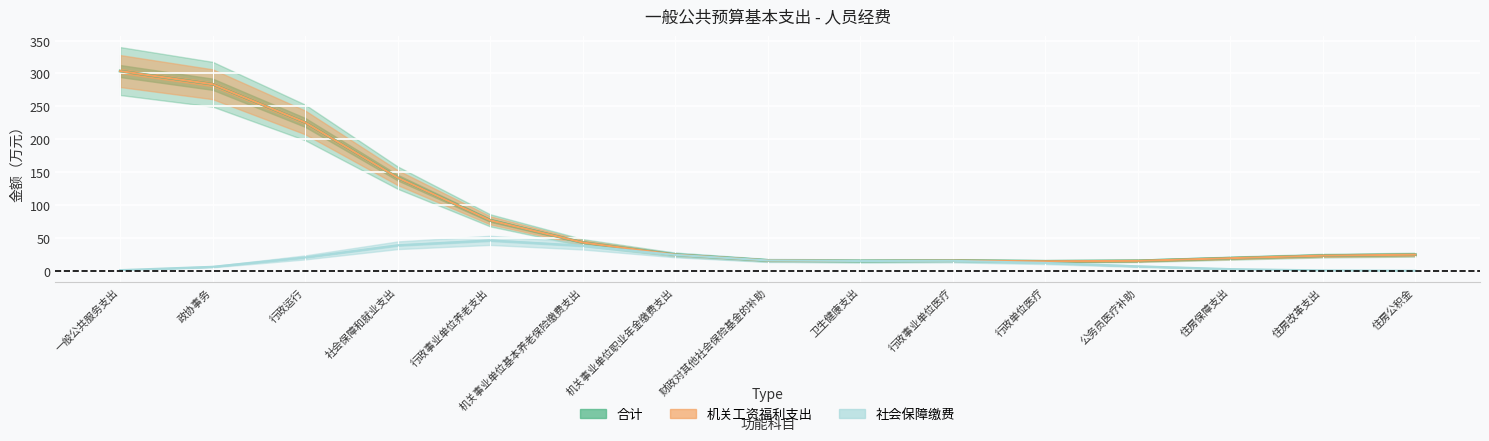

At which category is the sum across all series the highest?

一般公共服务支出